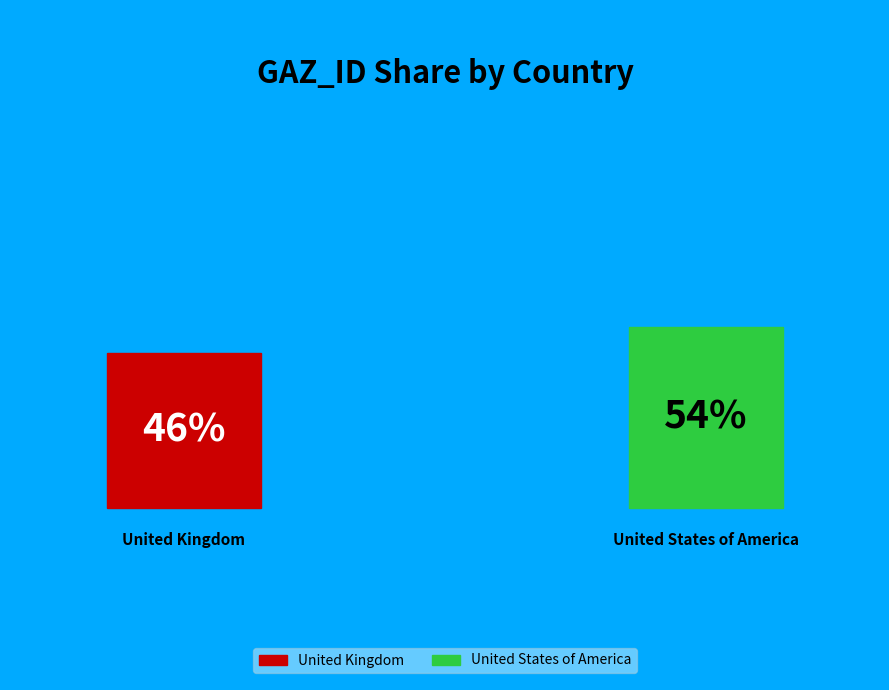

What is the largest slice in the pie chart?

United States of America